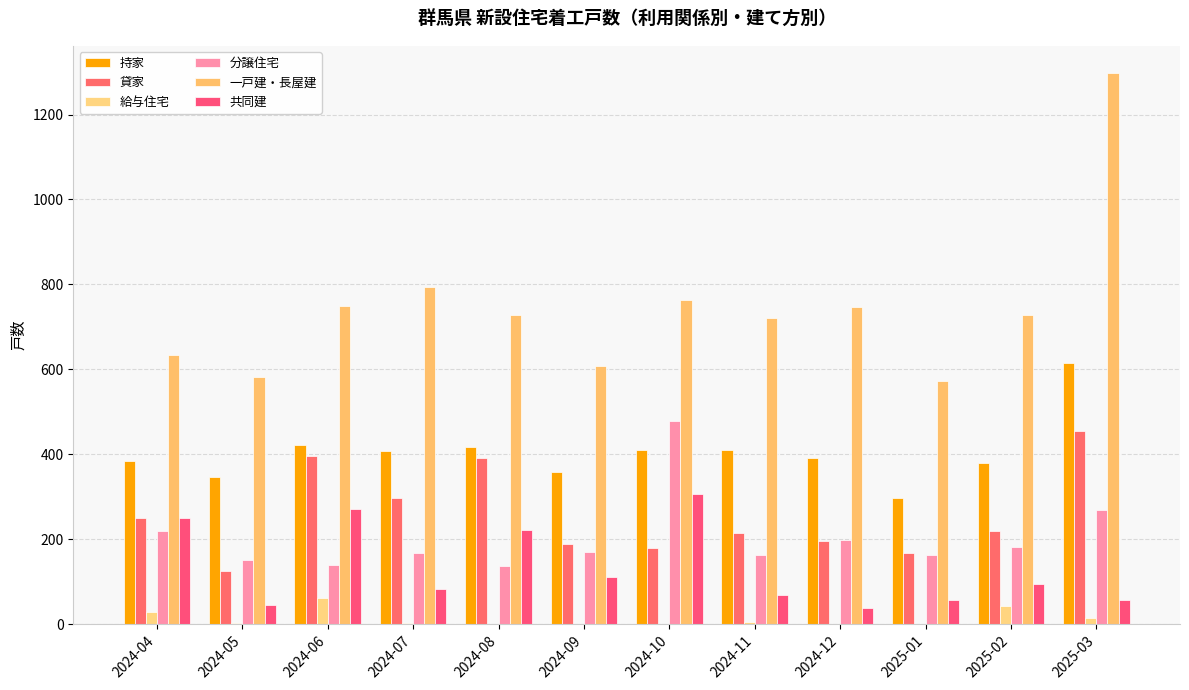

Are the bars grouped side by side (vs. stacked)?

Yes